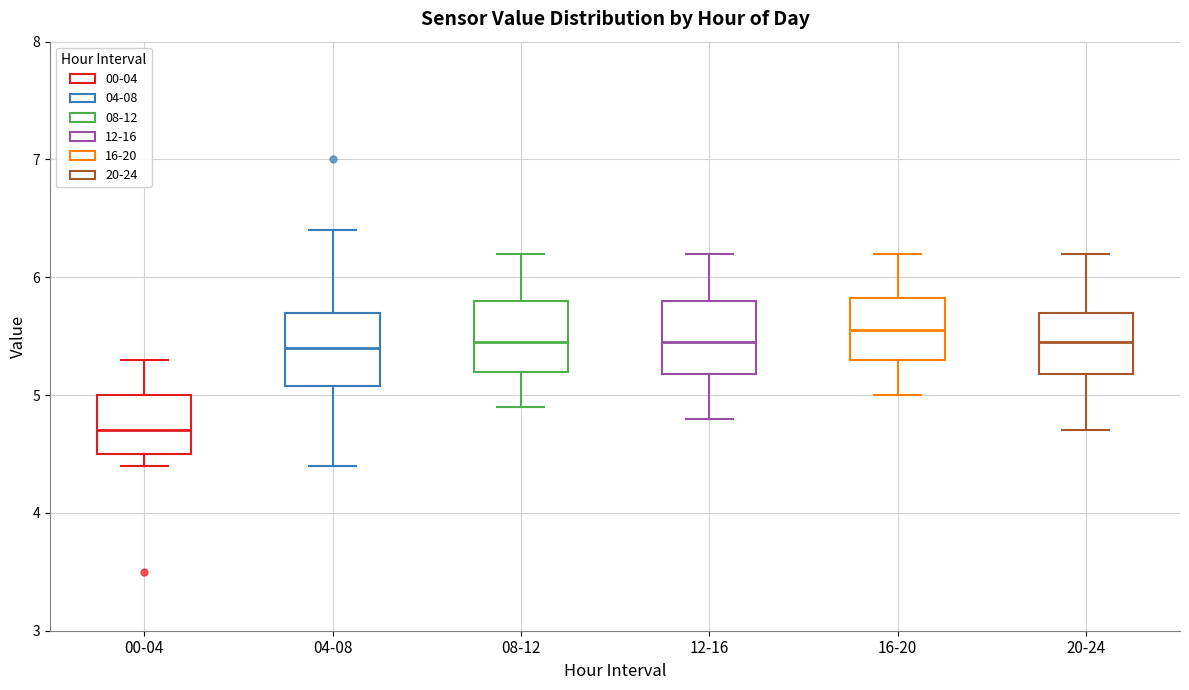

Reading left to right, transcribe this box plot: for each box, give where its median line is, the range the box spans, and where its two whiskers end, as read against the y-axis. The values are not printed on the chart, so give them approximately, as read against the axis.

00-04: median 4.7, box 4.5 to 5.0, whiskers 4.4 to 5.3
04-08: median 5.4, box 5.1 to 5.7, whiskers 4.4 to 6.4
08-12: median 5.5, box 5.2 to 5.8, whiskers 4.9 to 6.2
12-16: median 5.5, box 5.2 to 5.8, whiskers 4.8 to 6.2
16-20: median 5.6, box 5.3 to 5.8, whiskers 5.0 to 6.2
20-24: median 5.5, box 5.2 to 5.7, whiskers 4.7 to 6.2